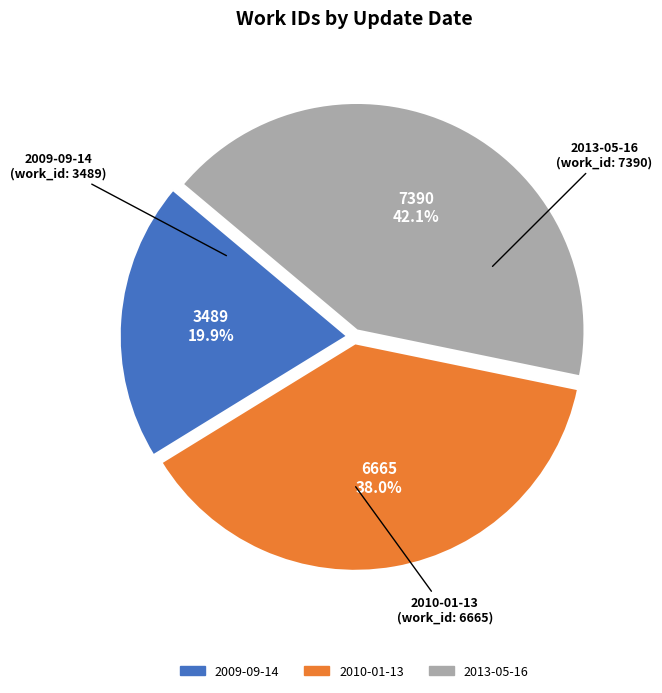

How many segments does this pie chart have?

3